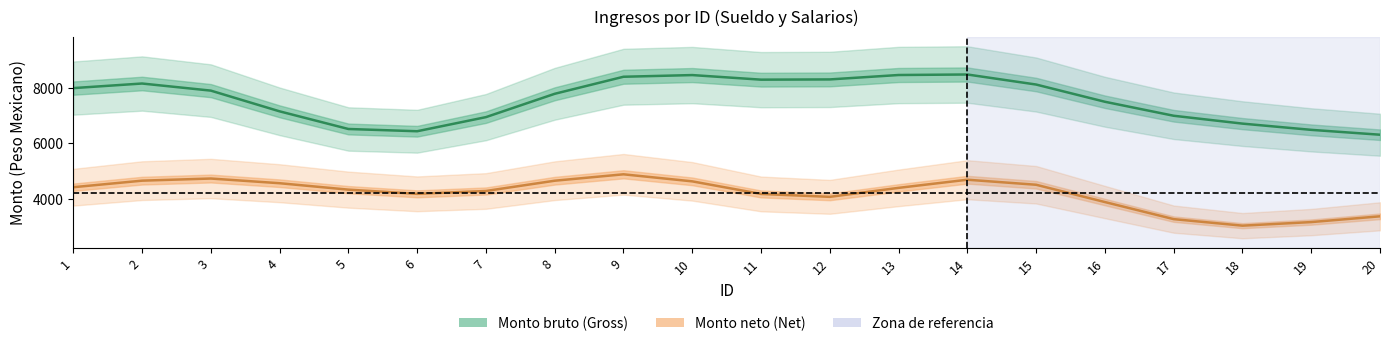

What is the maximum value shown in the chart?

8481.6